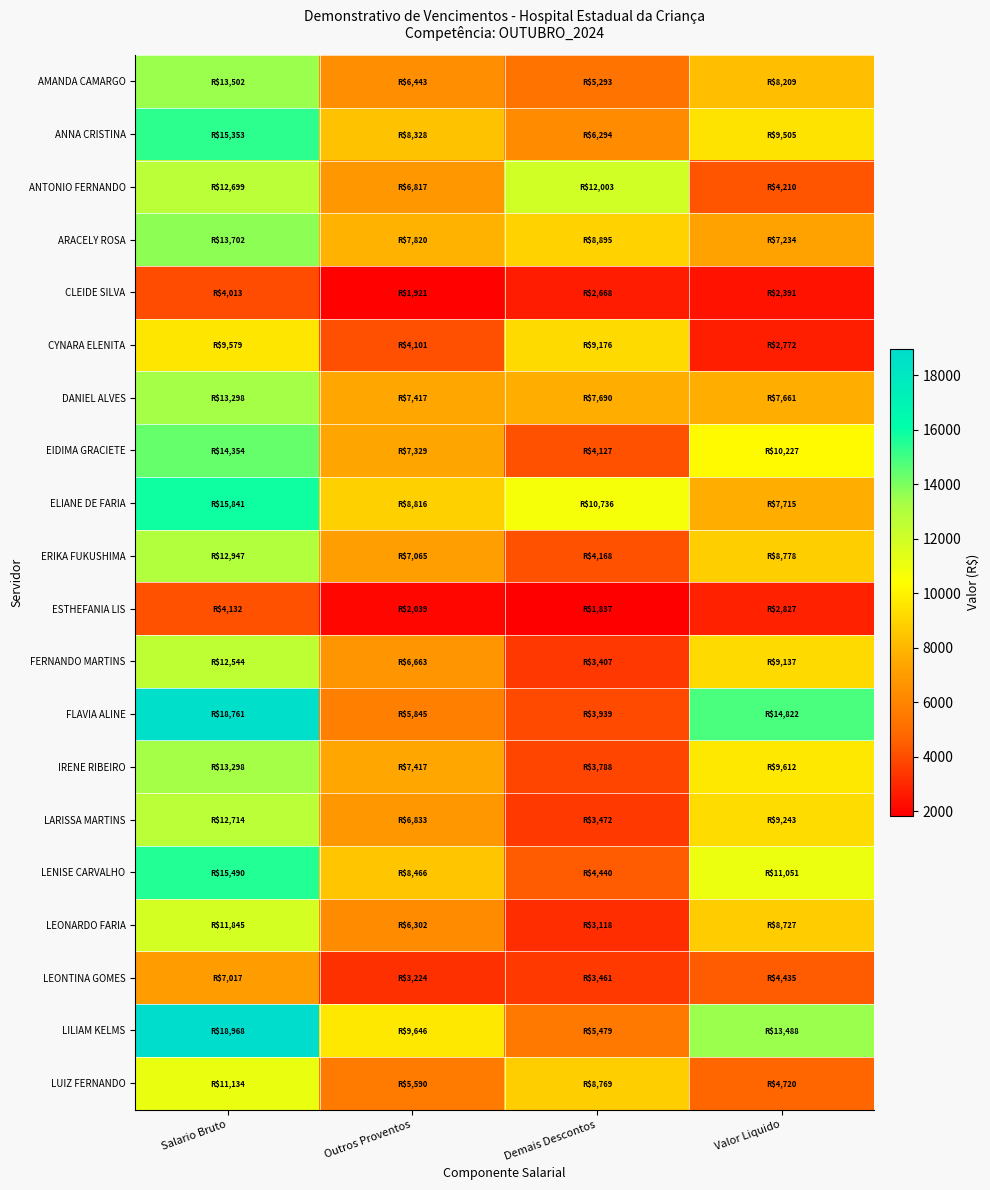

Which category has the lowest value in the FLAVIA ALINE series?

Demais Descontos